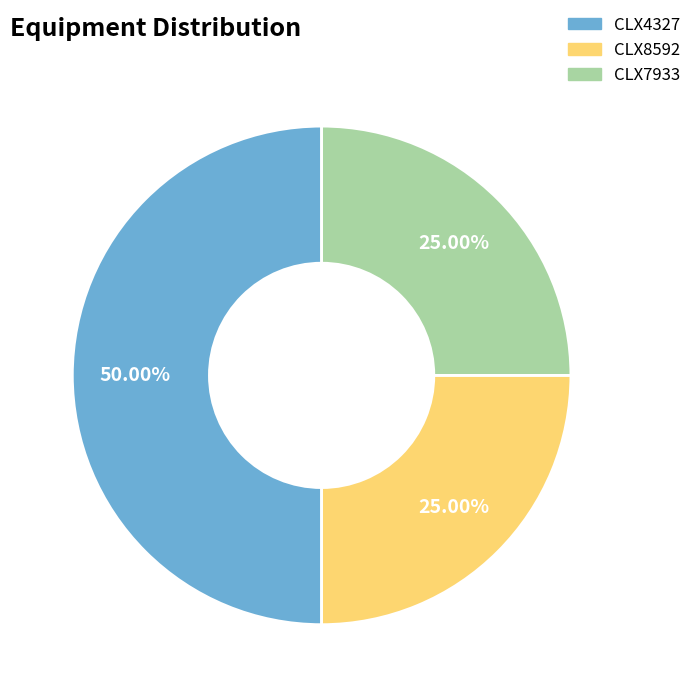

Do CLX8592 and CLX4327 together represent more than half of the pie?

Yes